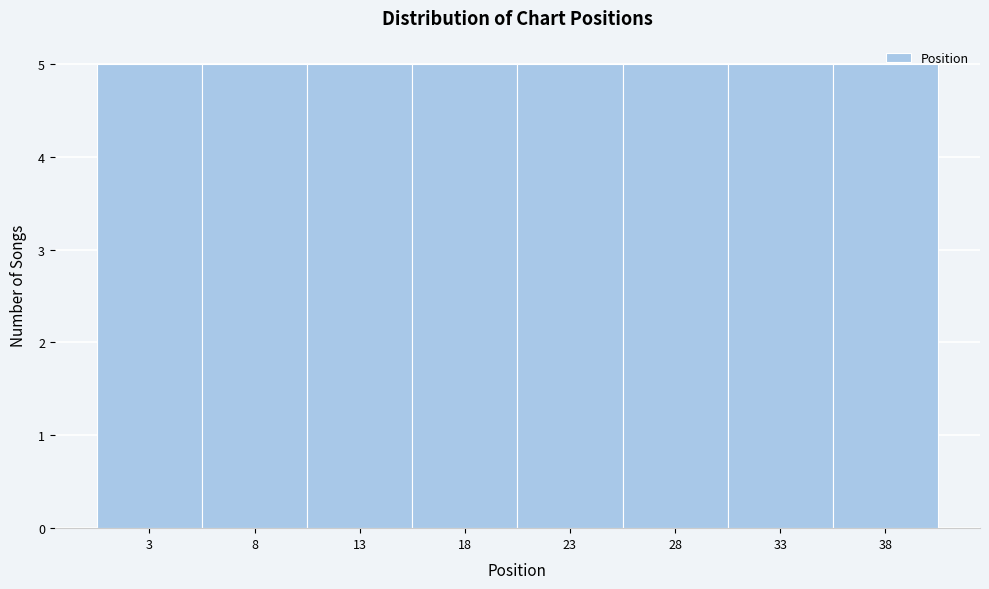

What is the height of the bar covering 25.5 to 30.5 on the x-axis? The values are not printed on the chart, so give them approximately, as read against the axis.

5